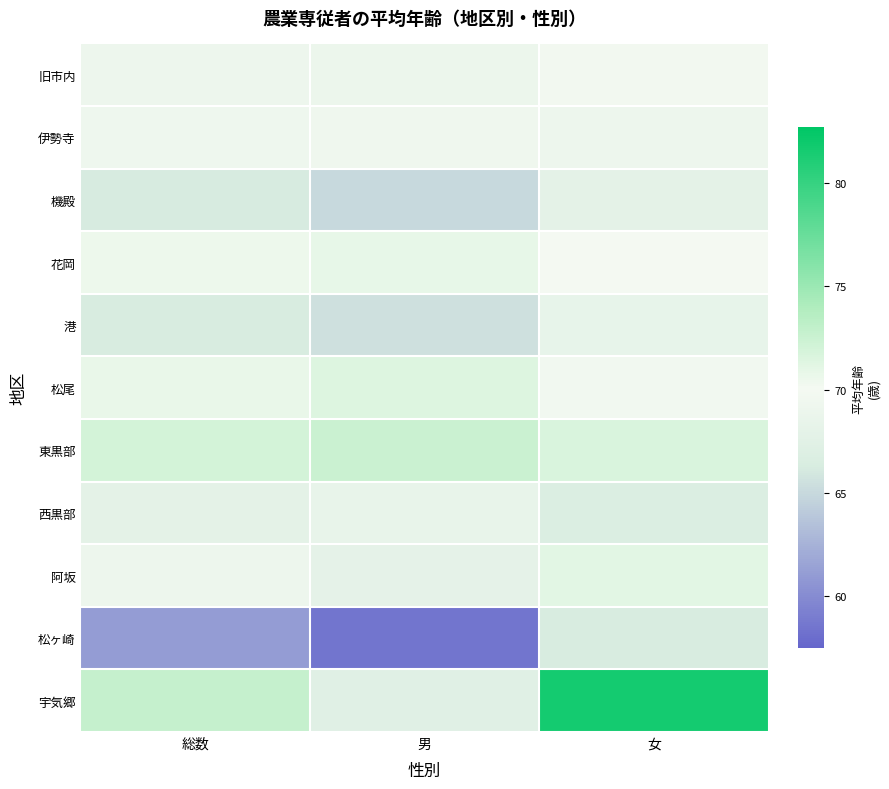

Which has a higher value, 男 or 女?

女